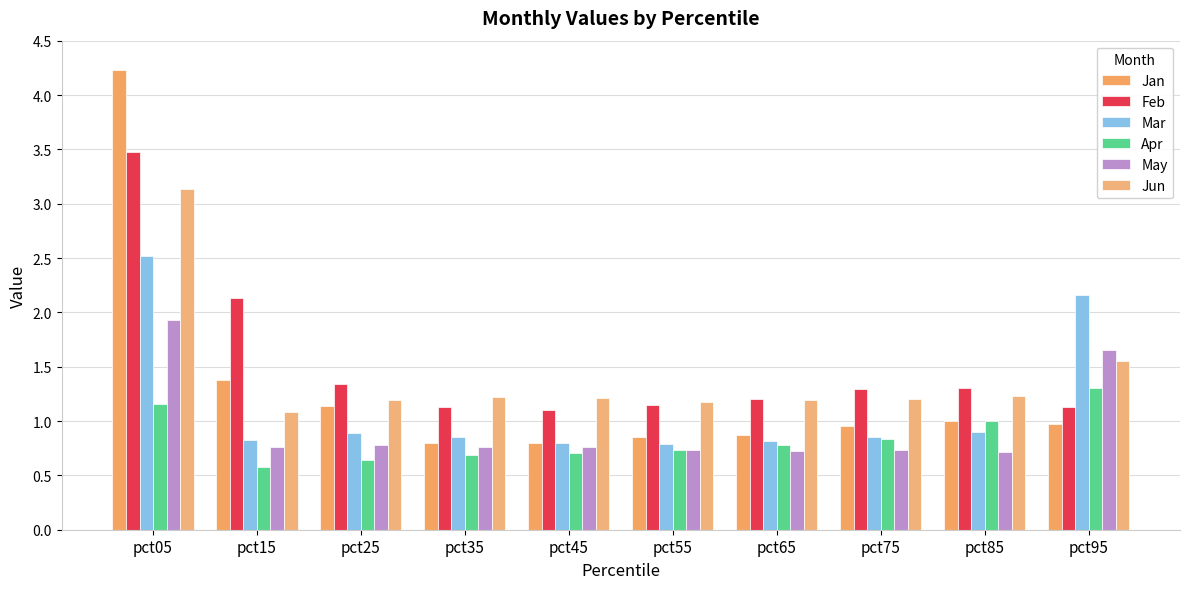

Which has a higher value, pct75 or pct25?

pct25